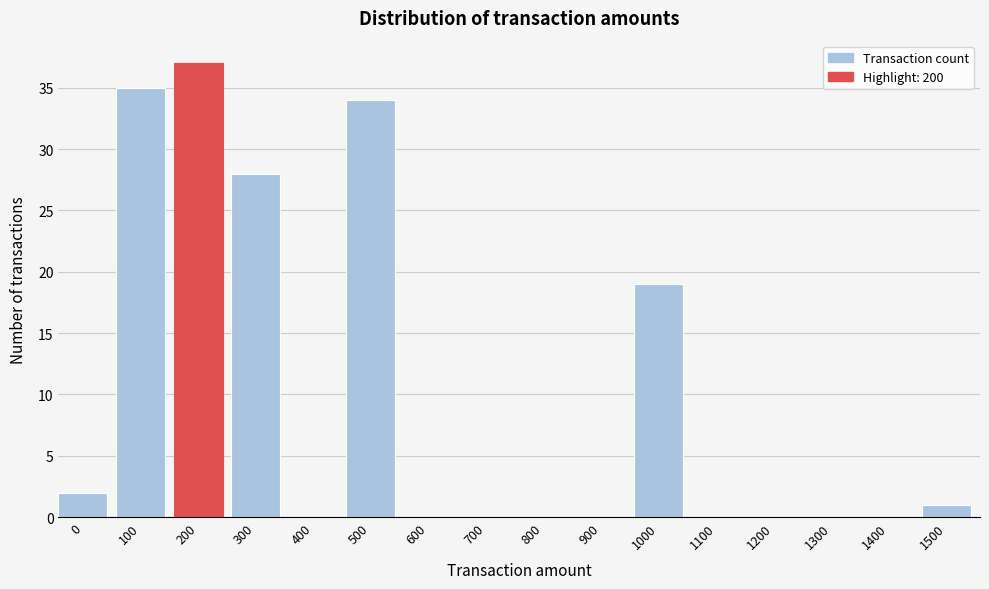

Reading left to right, list all the values displayed in this chart.

0=2	100=35	200=37	300=28	400=0	500=34	600=0	700=0	800=0	900=0	1000=19	1100=0	1200=0	1300=0	1400=0	1500=1